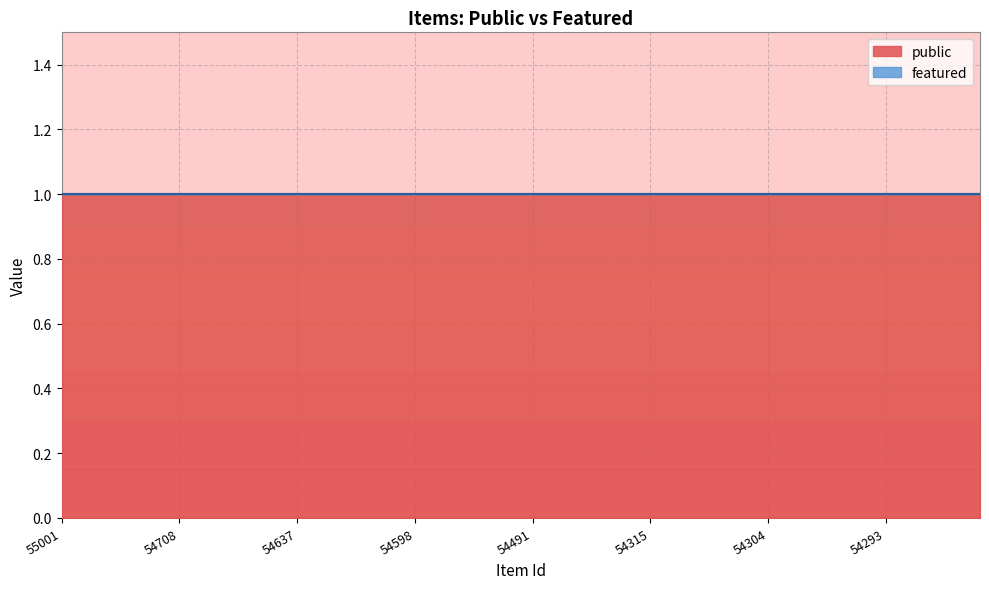

Which has a higher value, 54312 or 54707?

54312